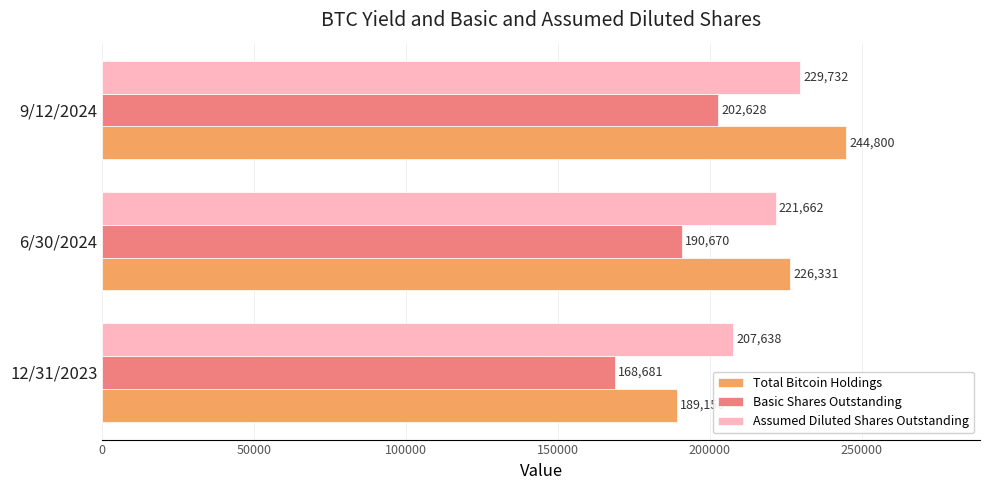

Which series has the largest total across all categories?

Total Bitcoin Holdings